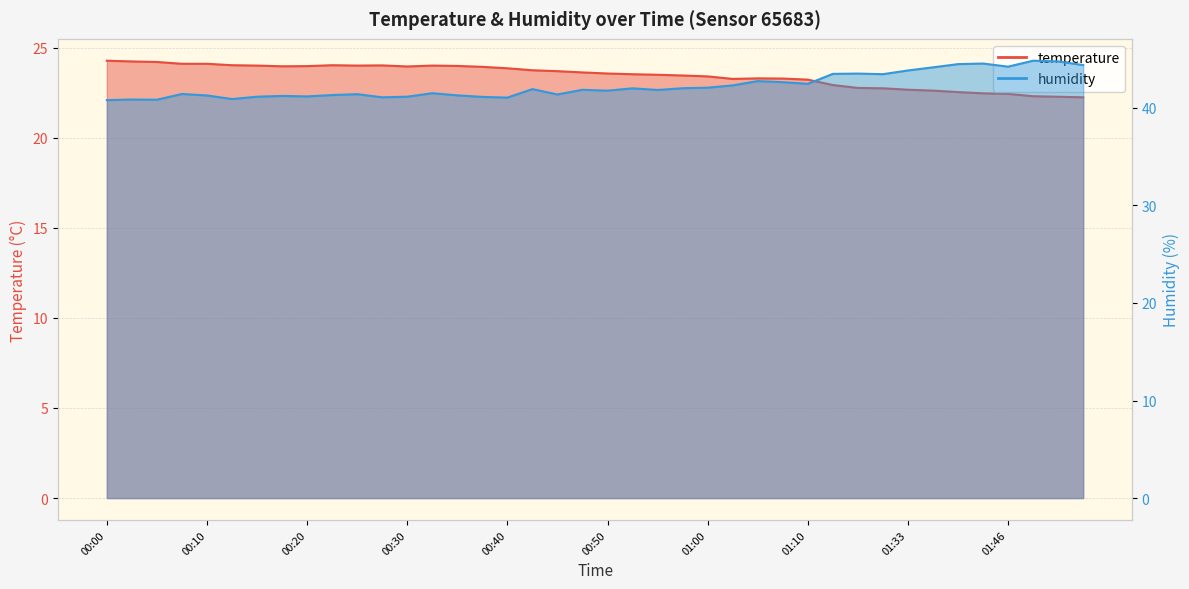

True or false: temperature and humidity intersect in this chart.

False